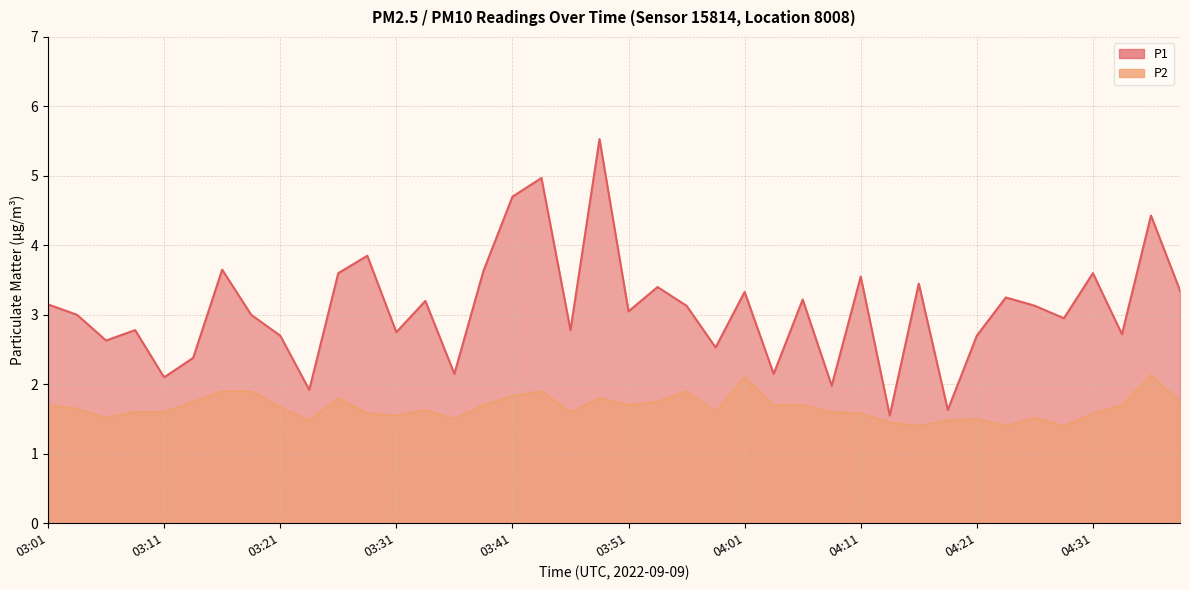

How many interior local peaks does the P1 series have?

14